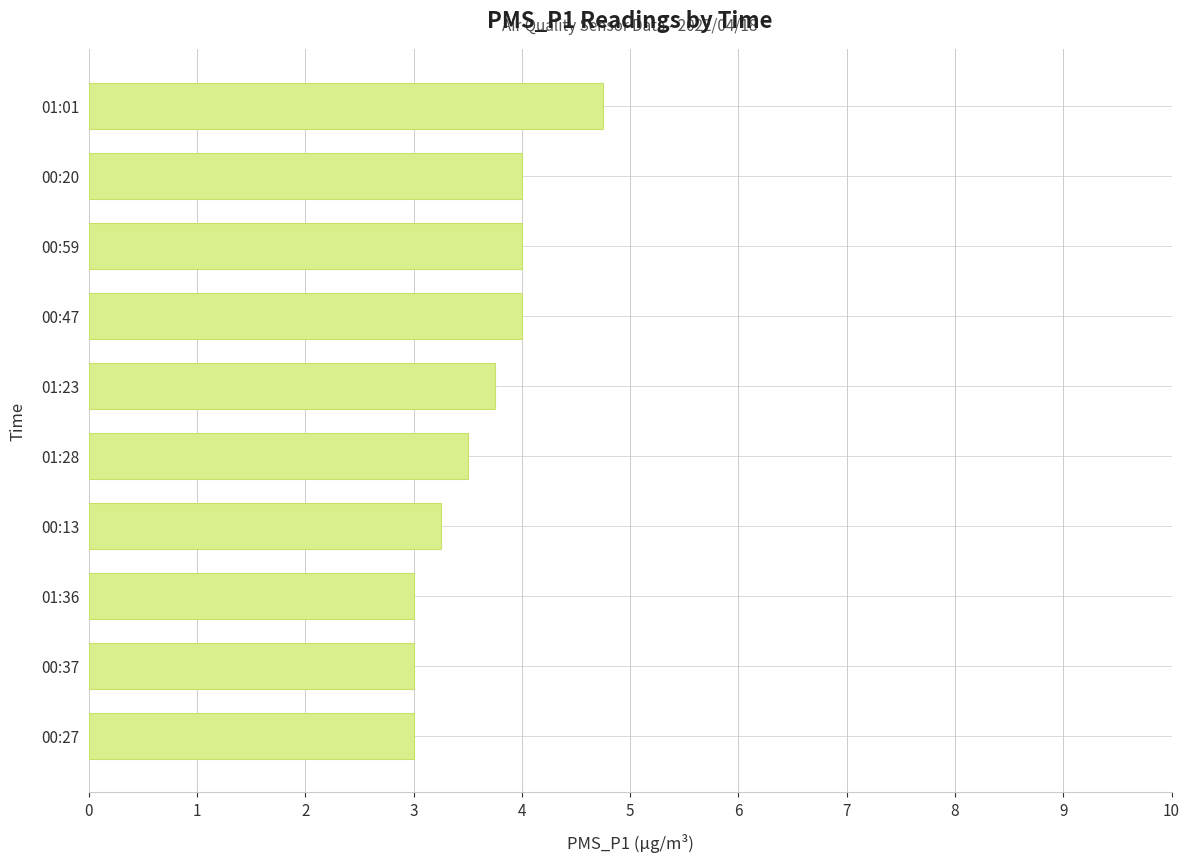

Does the chart contain any negative values?

No